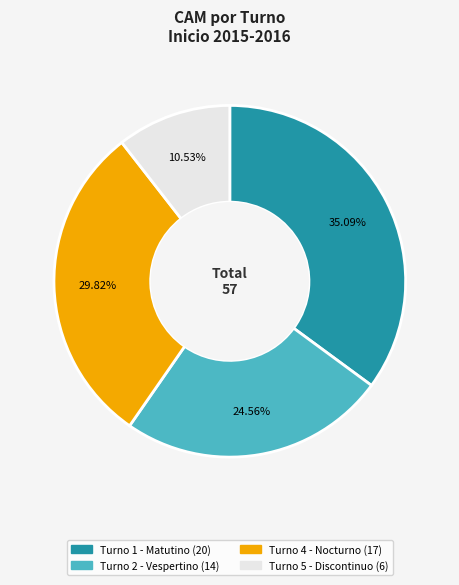

How many slices are in this pie chart?

4